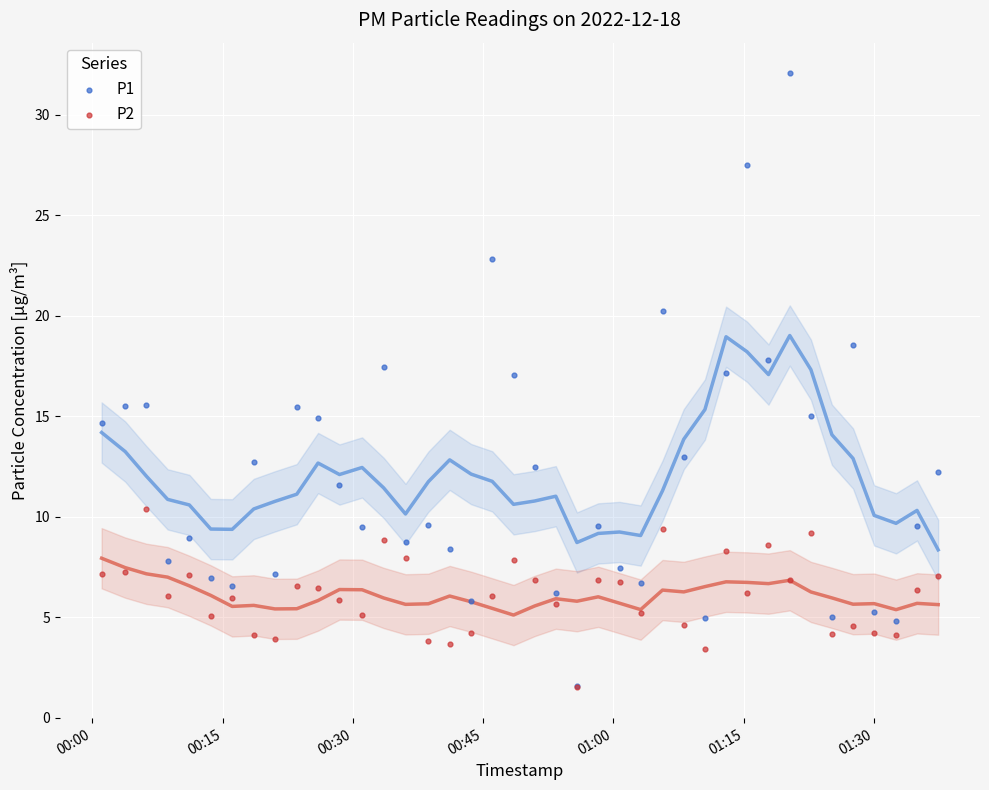

What are all the series names shown in the legend?

P1, P2